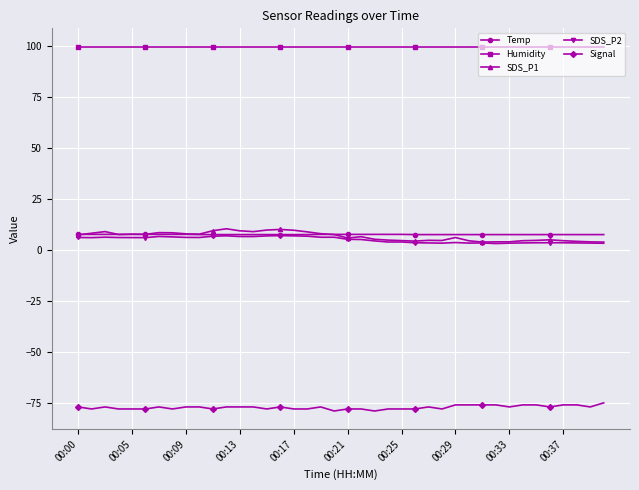

What is the value of the SDS_P1 point at the 24th from the left?

4.9